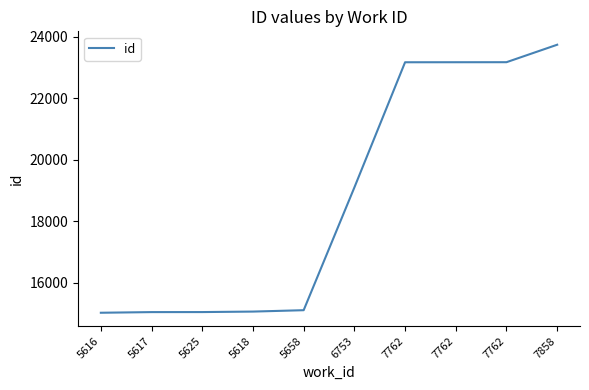

What is the difference between the maximum and minimum values?

8717